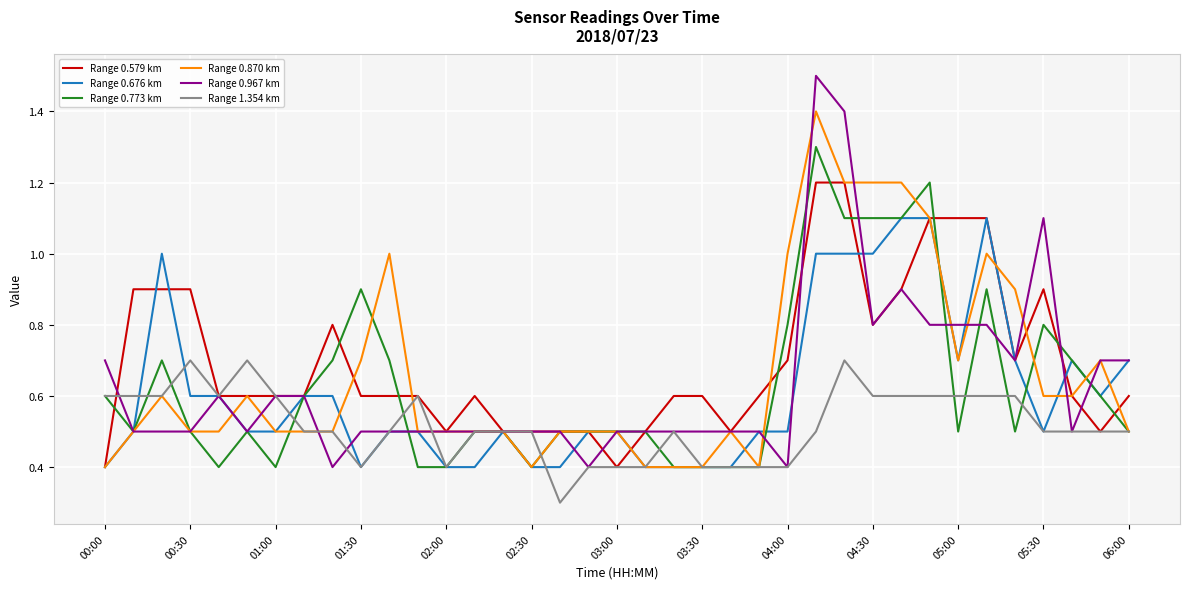

What is the difference between the maximum and second lowest values in the Range 0.870 km series?

1.0